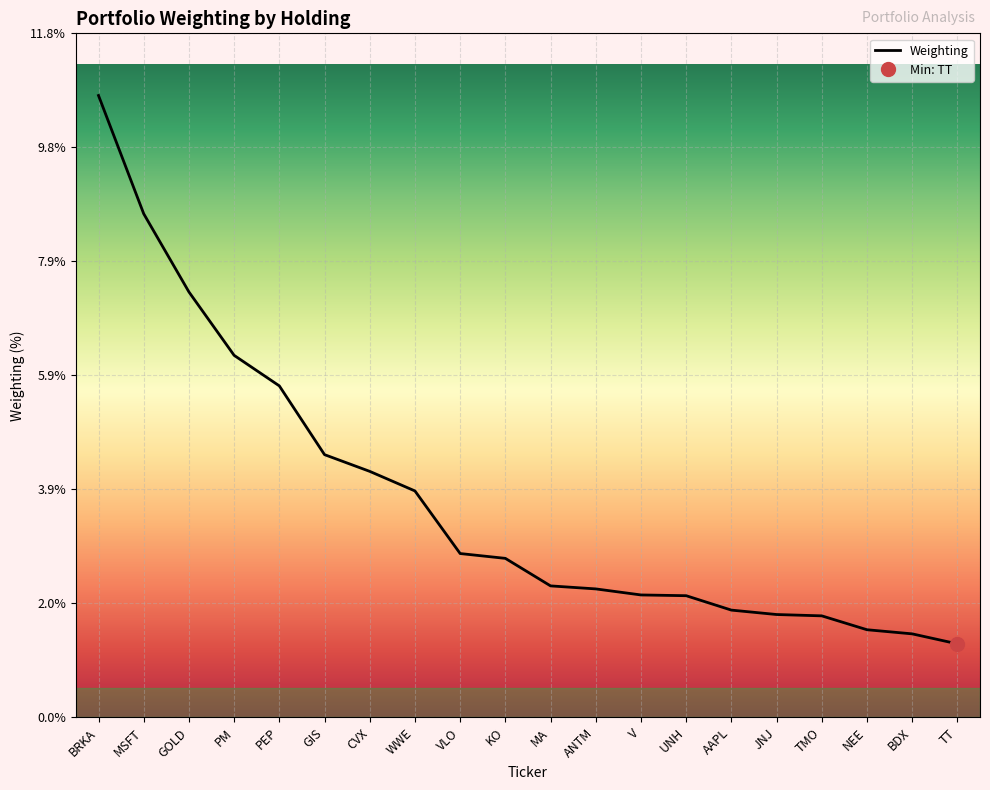

The chart shows a value of 10.7 at BRKA. True or false?

True